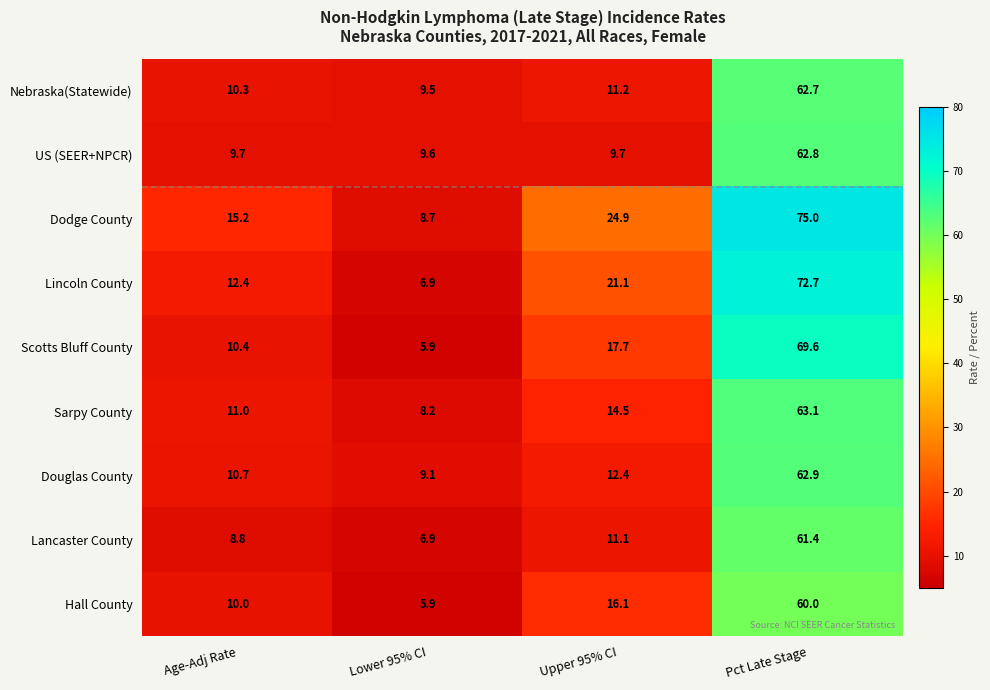

How many data points in Hall County are above 16?

2